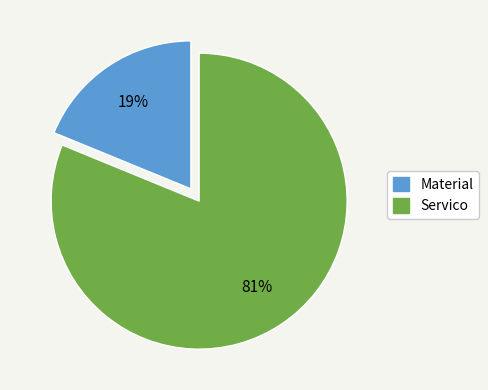

Count the number of slices in the pie.

2